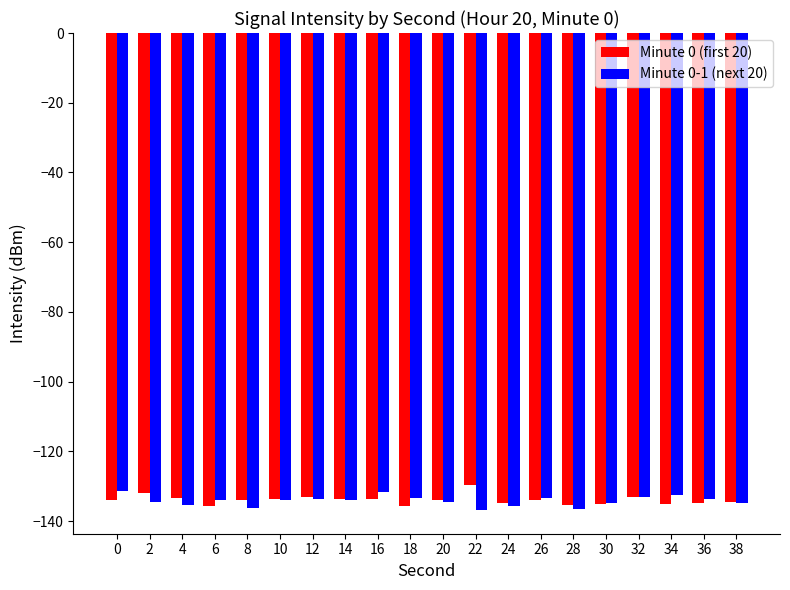

The value of Minute 0 (first 20) at 28 is -206.9. True or false?

False